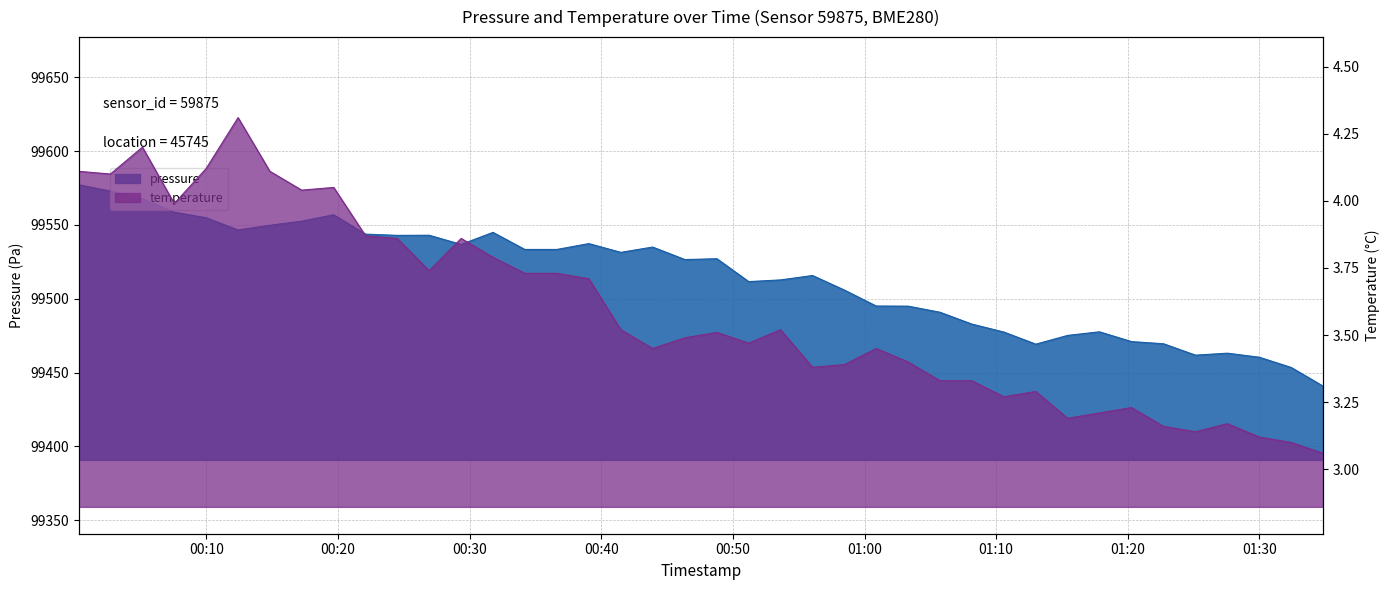

Count the number of categories in the chart.

40